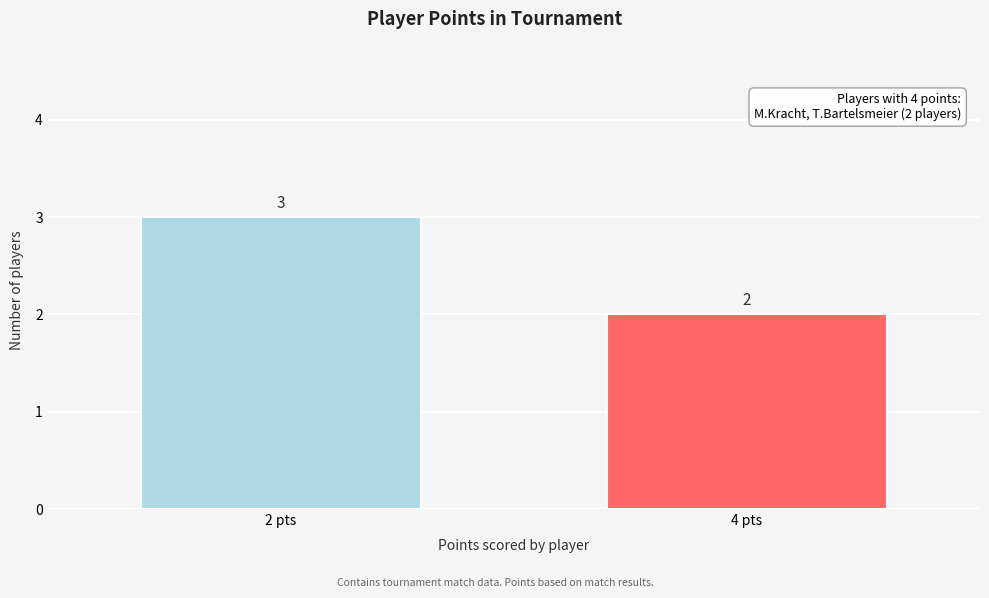

Reading left to right, transcribe all the data shown in this chart.

3	2